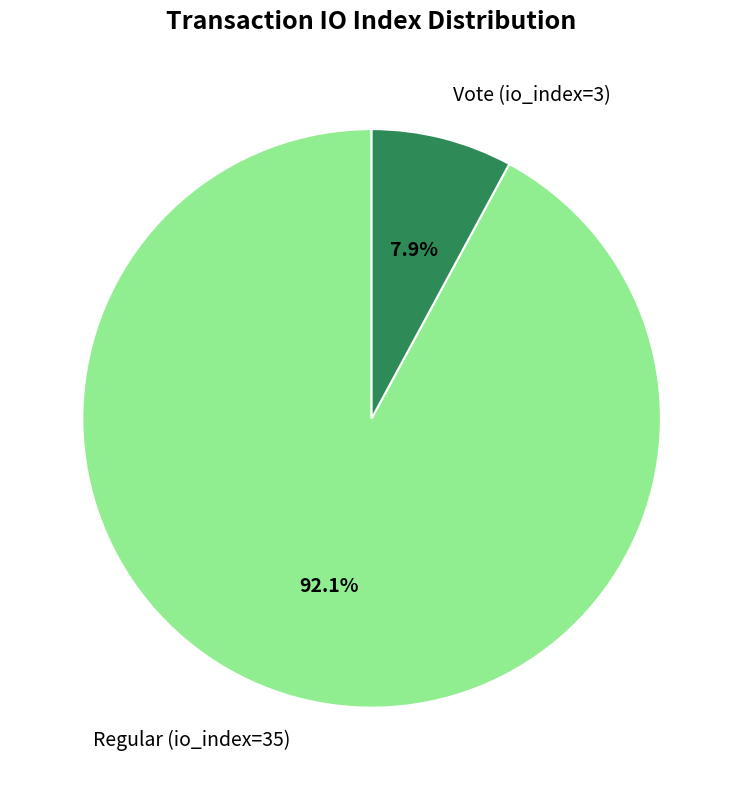

Combined, do Vote (io_index=3) and Regular (io_index=35) account for over 50%?

Yes